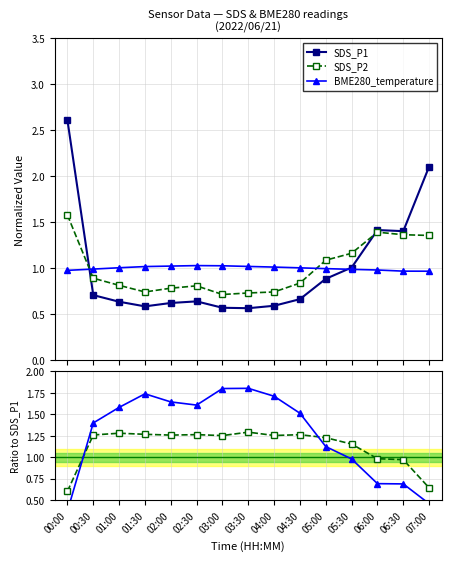

What is the label of the 13th point from the right?

01:00